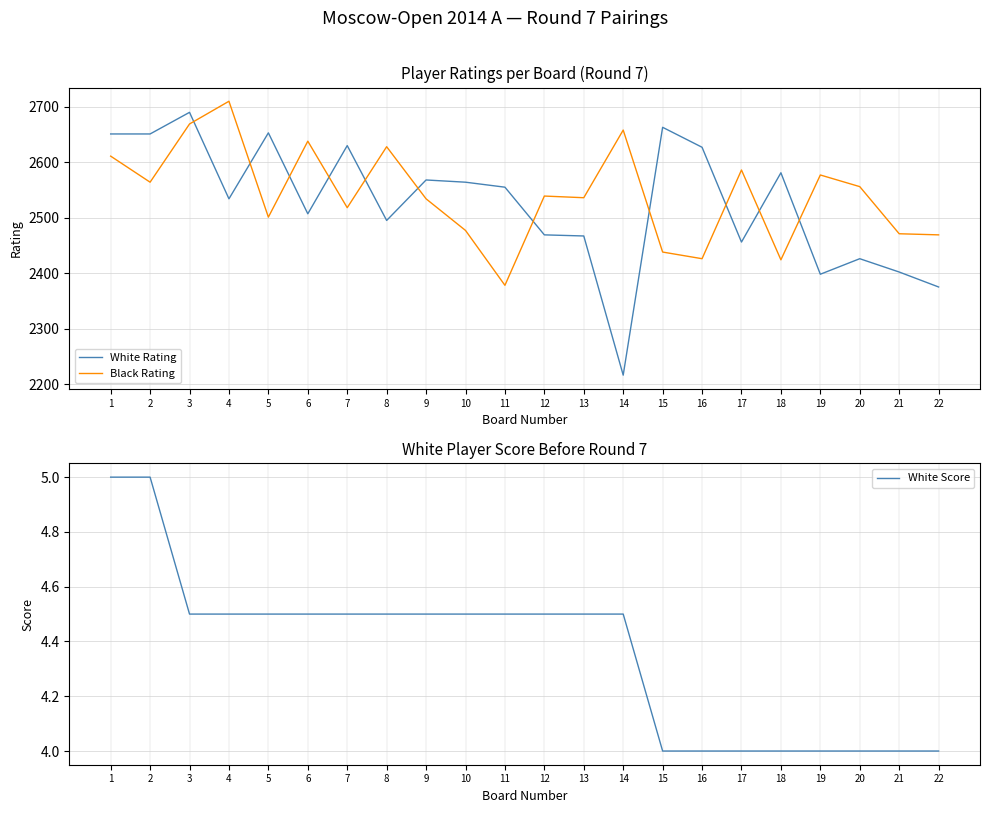

True or false: White Rating has a value of 2690.0 at 3.

True